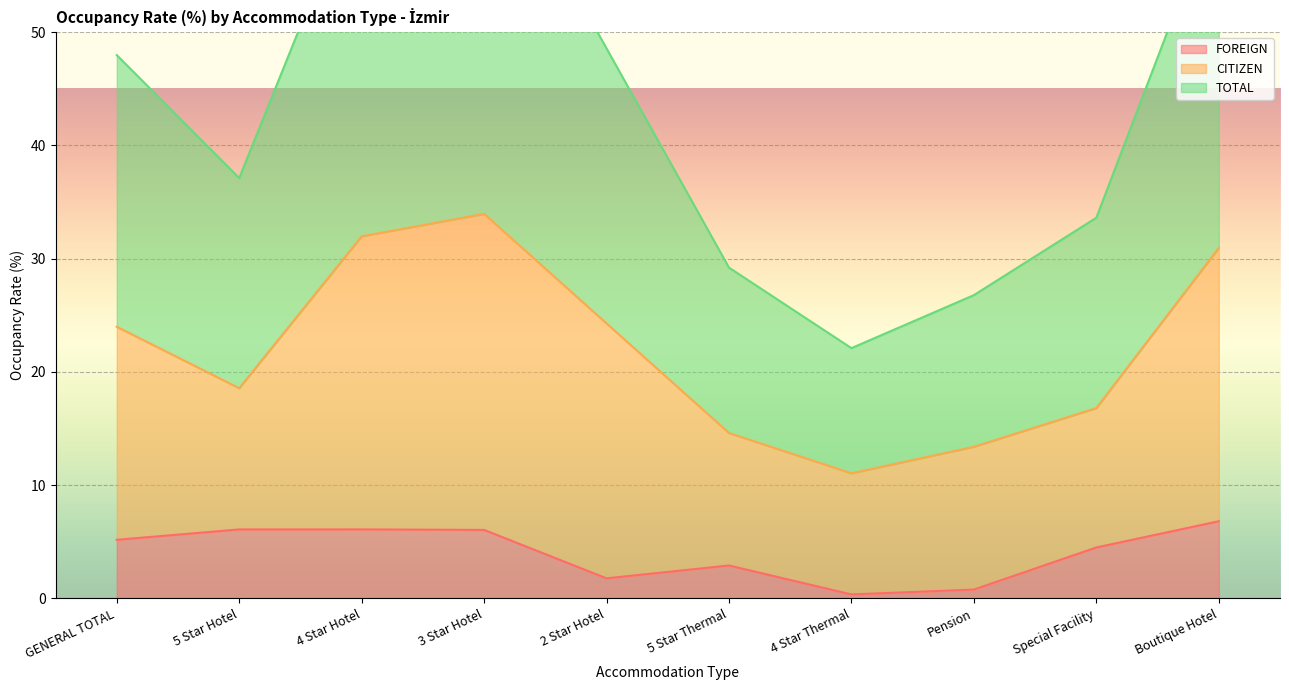

Which series has the largest total across all categories?

TOTAL